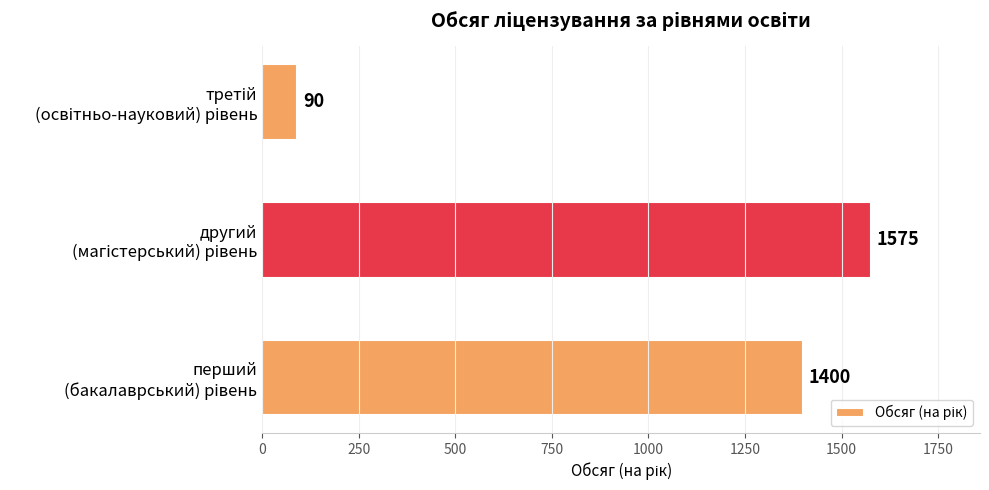

How many data points does each series have?

3